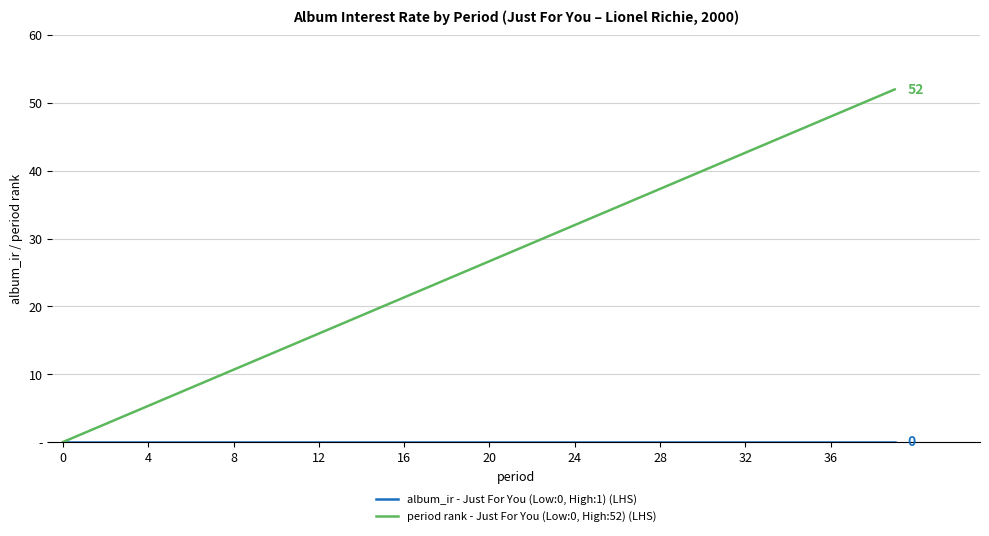

True or false: album_ir - Just For You (Low:0, High:1) (LHS) and period rank - Just For You (Low:0, High:52) (LHS) intersect in this chart.

False